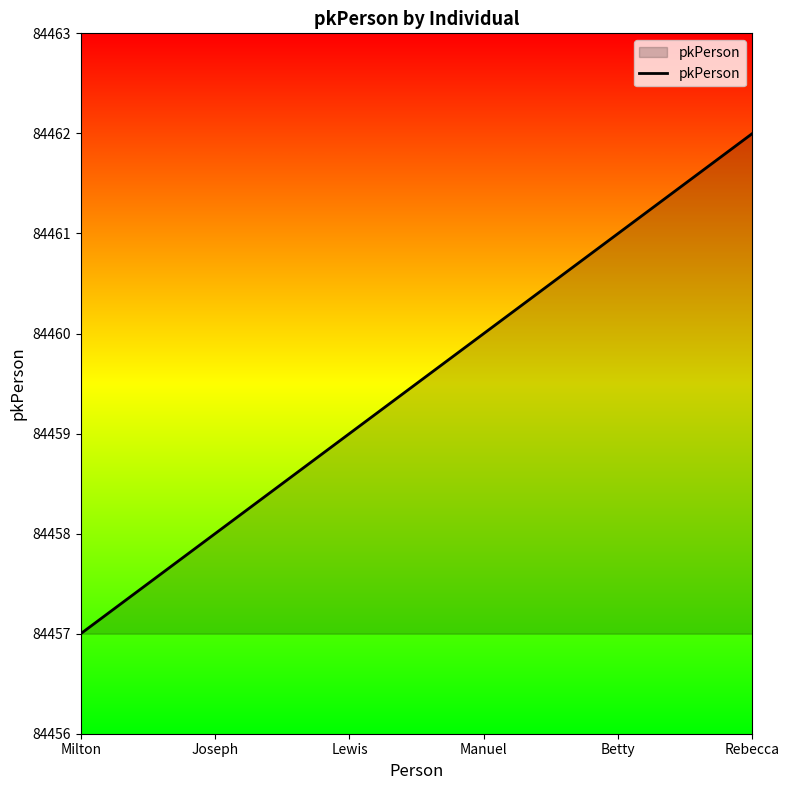

Which label corresponds to the smallest value in the chart?

Milton